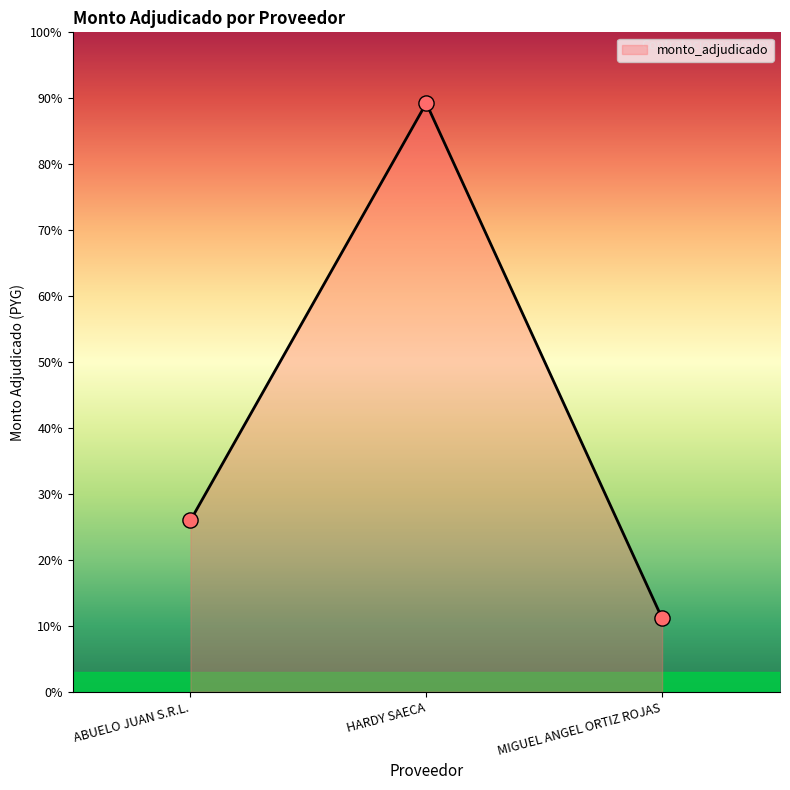

Approximately how many times larger is the value at MIGUEL ANGEL ORTIZ ROJAS compared to HARDY SAECA?

0.1